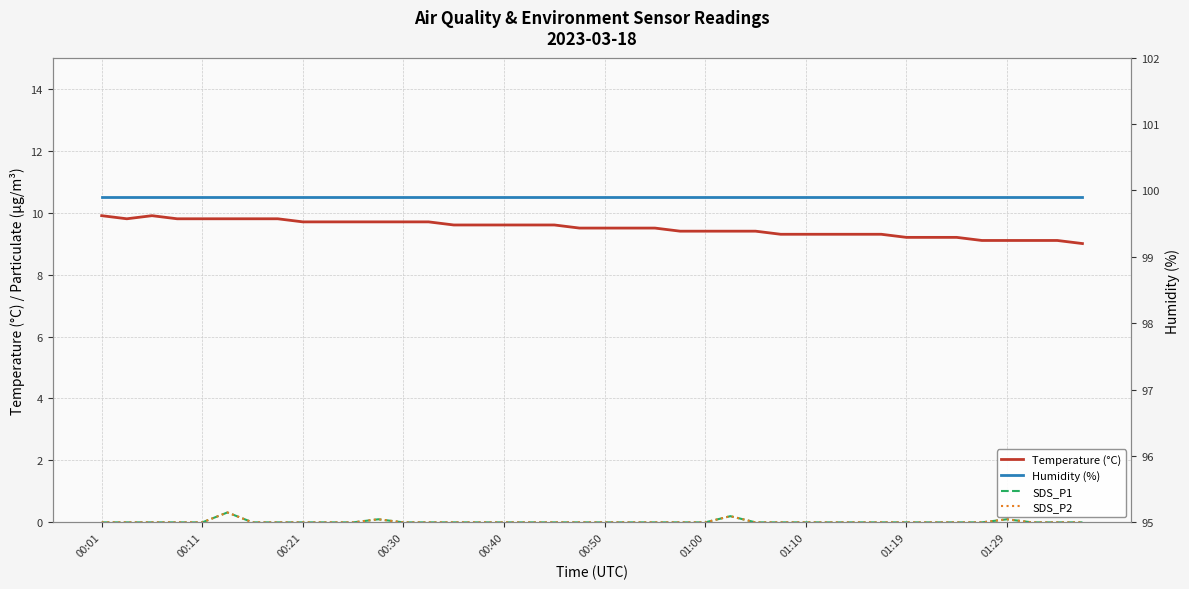

At which category does the chart reach its minimum across all series?

00:01